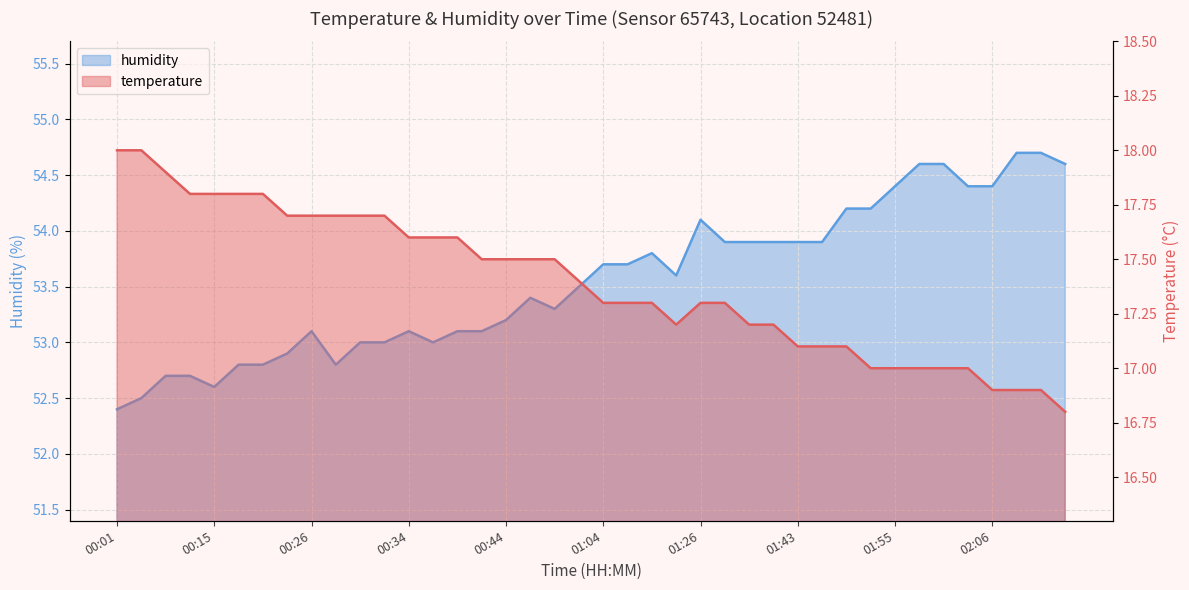

What is the value of the temperature point at the 15th from the left?

17.6